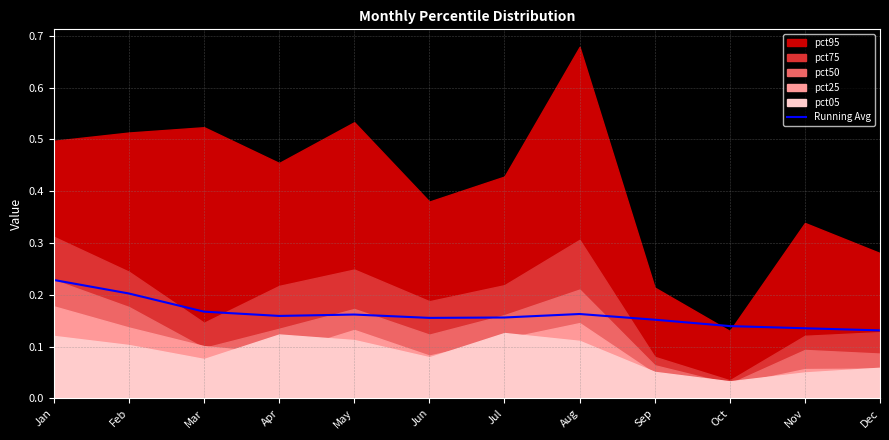

The chart shows a value of 0.1 at Jul. True or false?

False